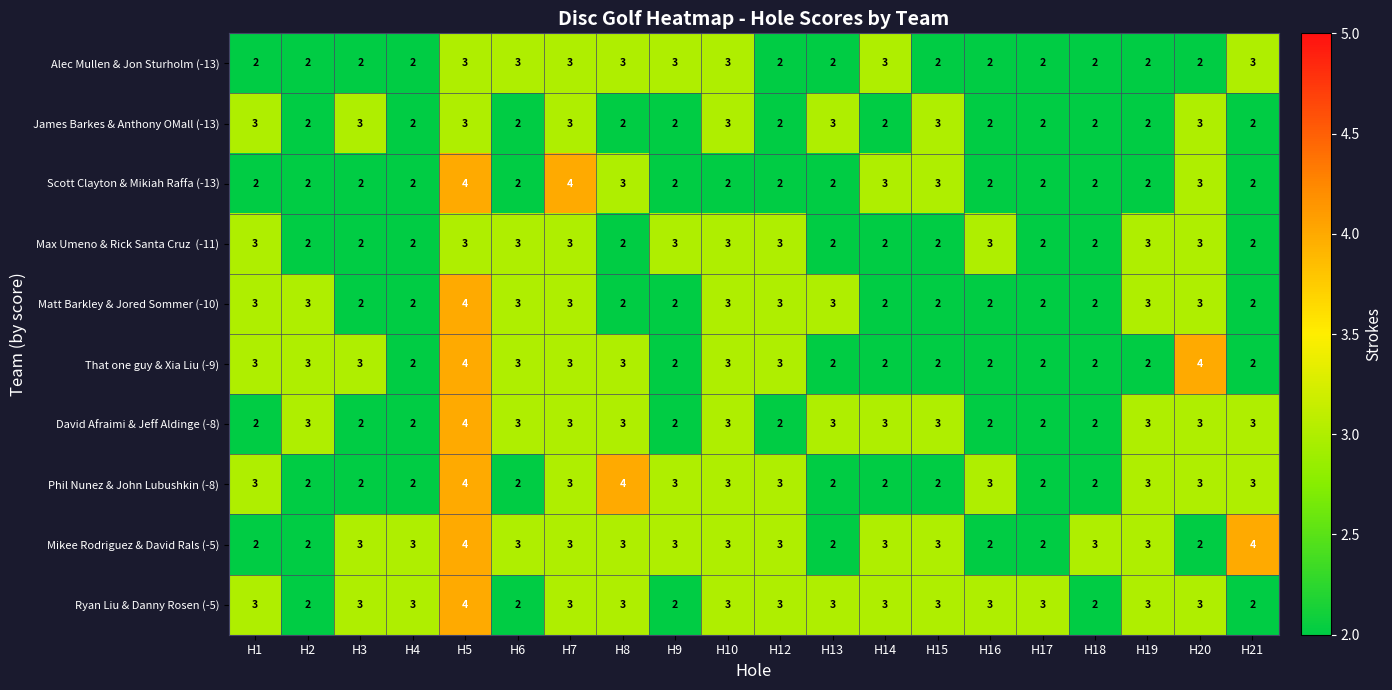

At which label does Matt Barkley & Jored Sommer (-10) reach its peak?

H5